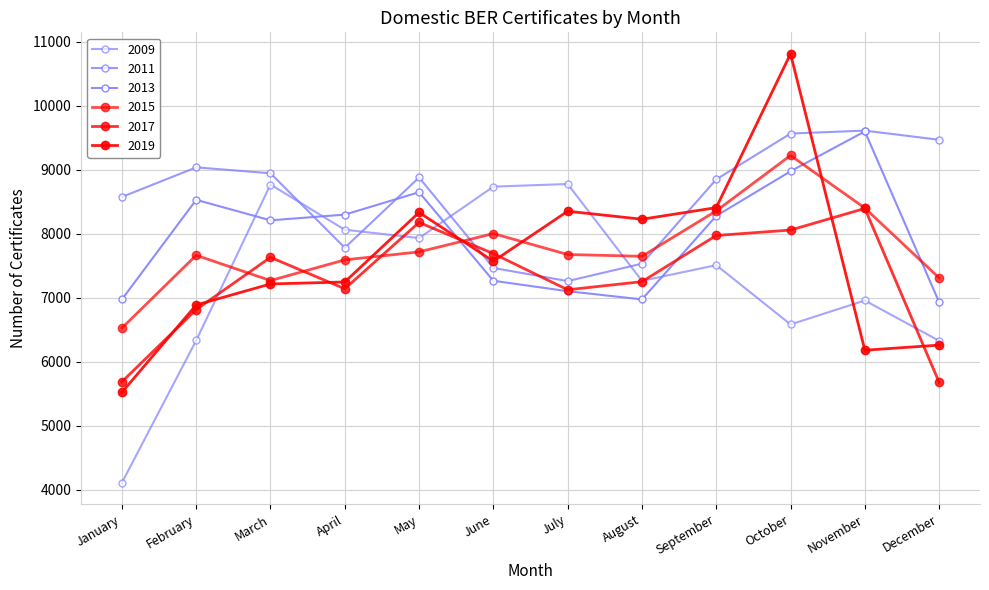

What is the difference between the 2013 values at January and April?

1324